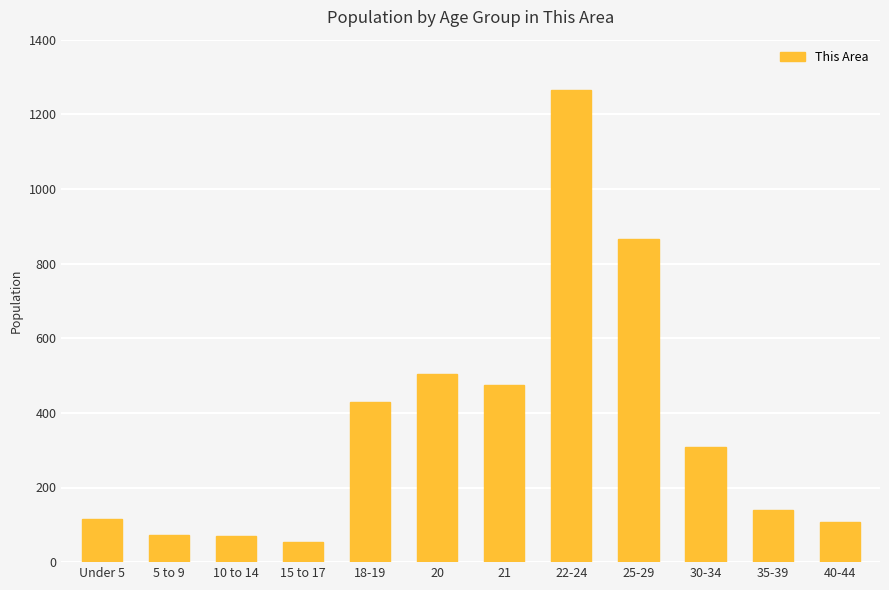

At which category does the chart reach its peak across all series?

22-24